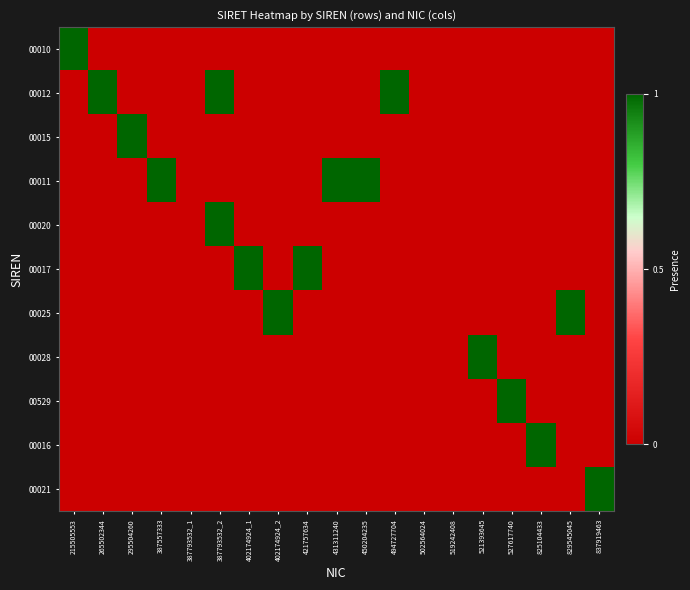

Which series changed the most between 387557333 and 387793532_1?

00011